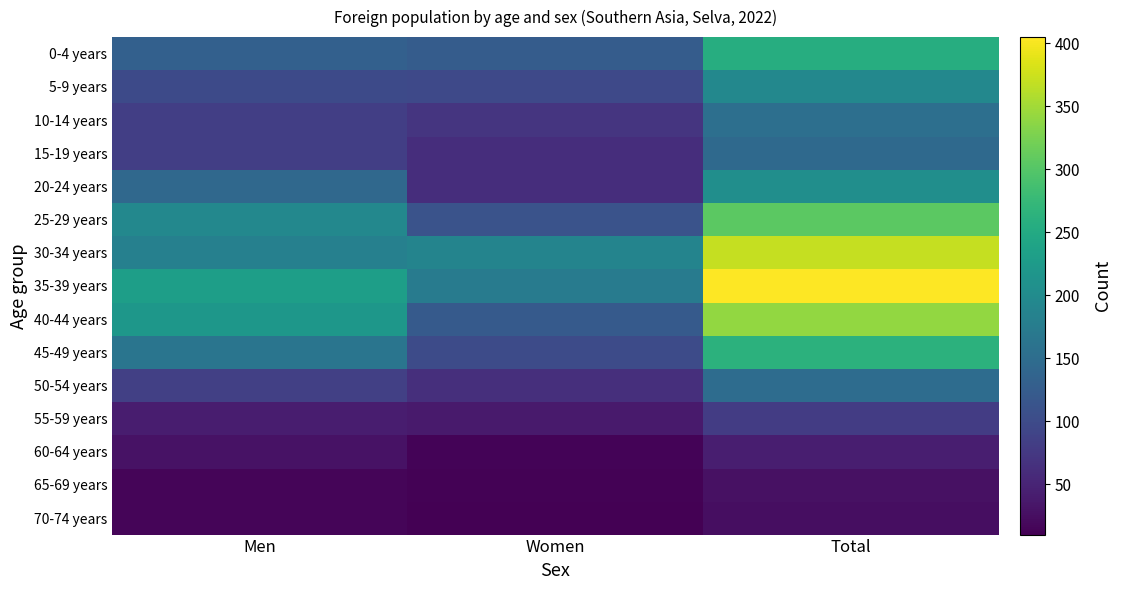

List the series in order of their peak value, lowest first.

70-74 years, 65-69 years, 60-64 years, 55-59 years, 15-19 years, 50-54 years, 10-14 years, 5-9 years, 20-24 years, 0-4 years, 45-49 years, 25-29 years, 40-44 years, 30-34 years, 35-39 years